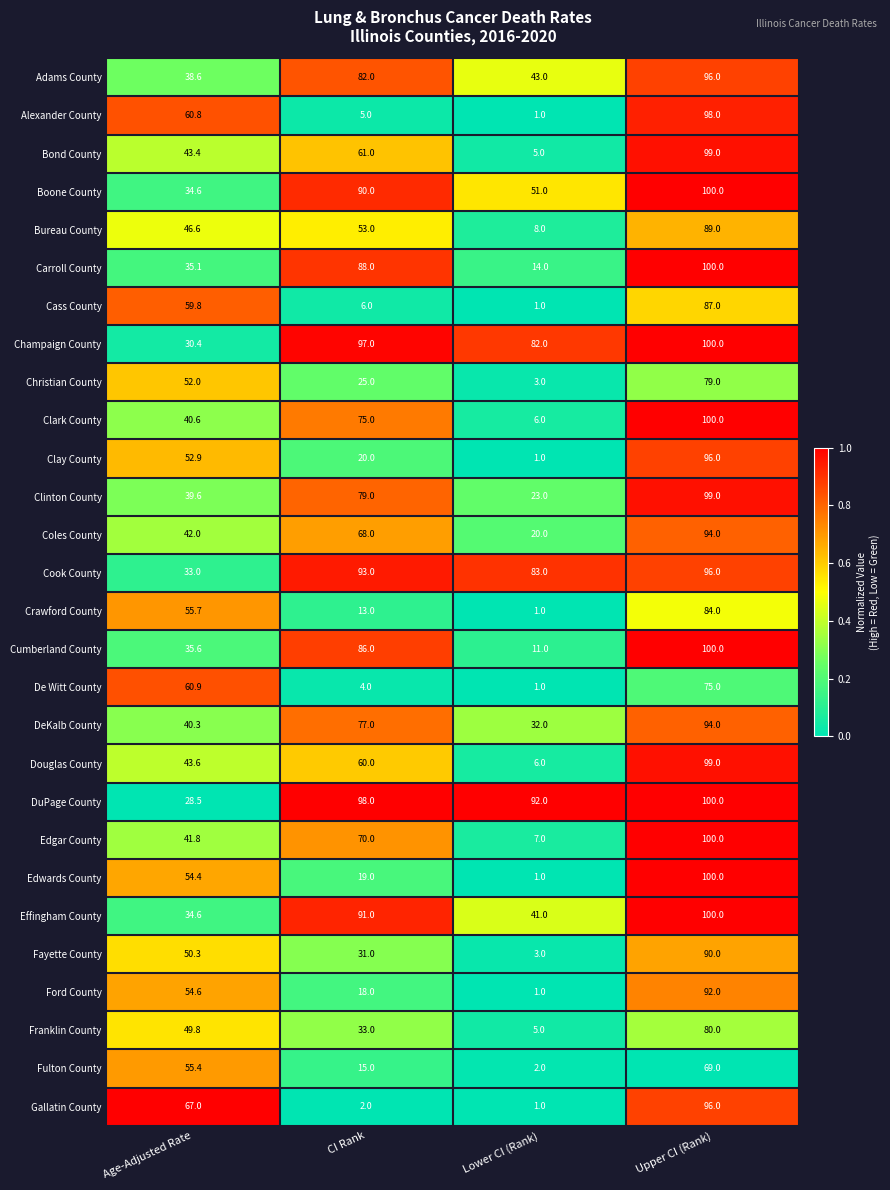

Count the number of data series in this chart.

28